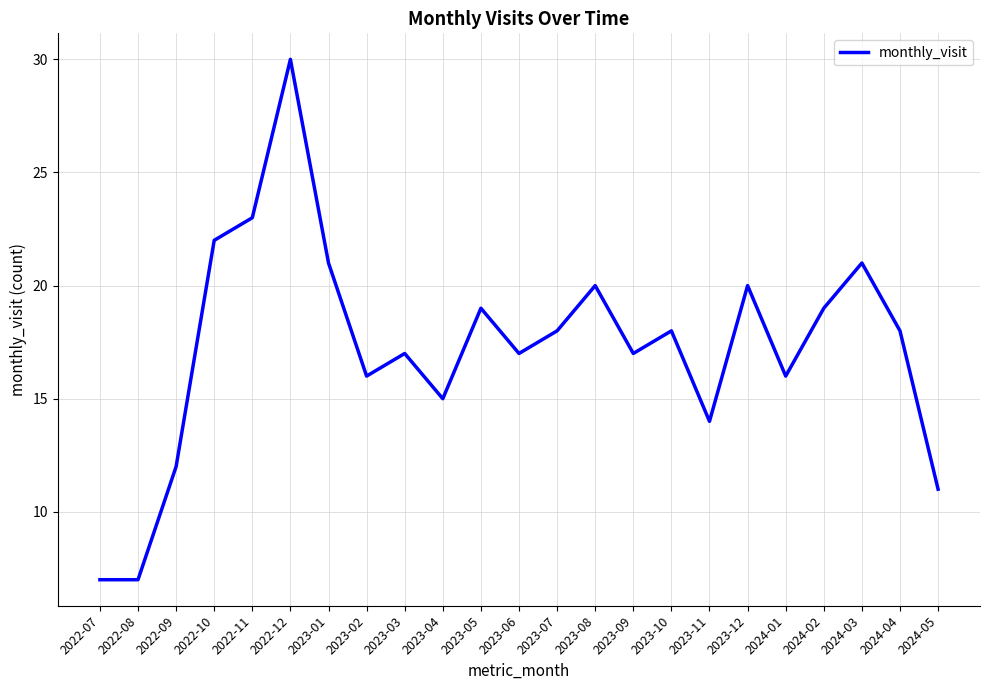

What is the minimum value shown in the chart?

7